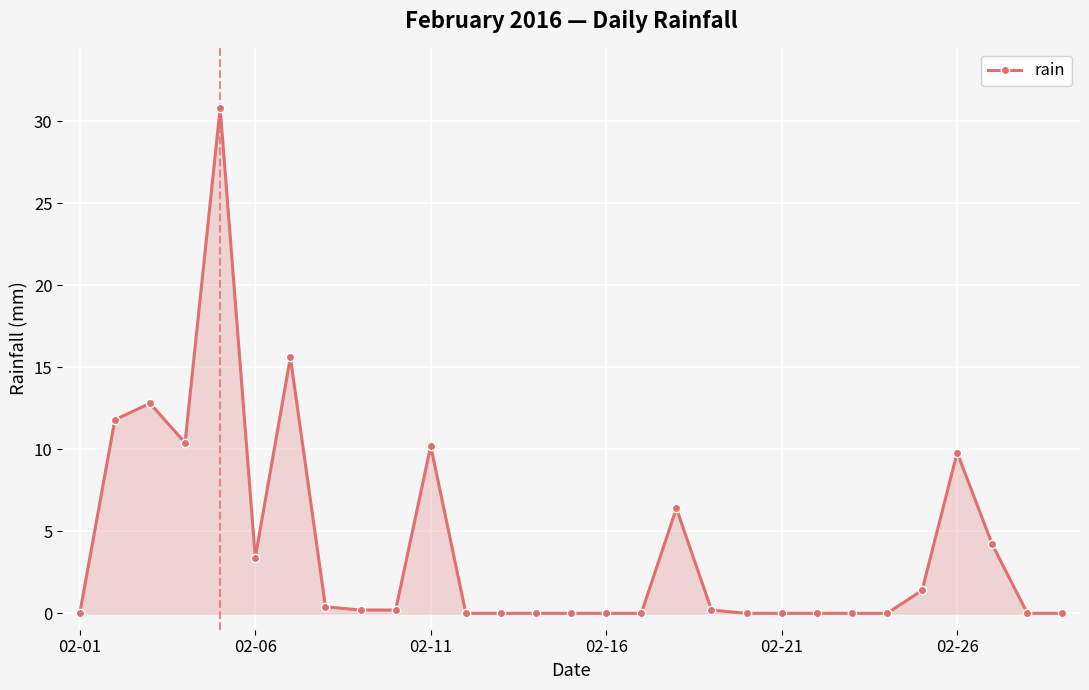

How many lines are shown in the chart?

1